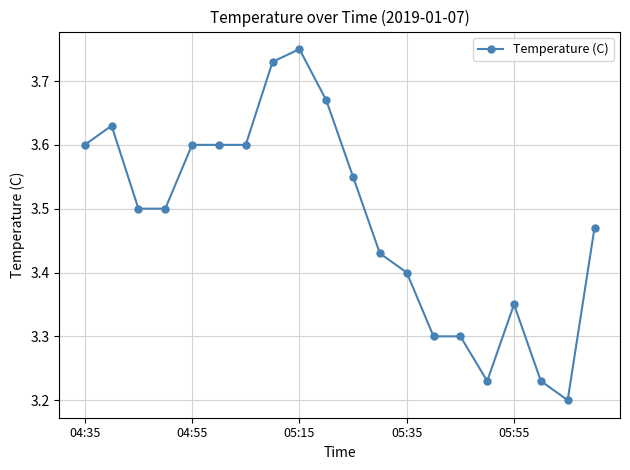

What is the difference between the maximum and second lowest values?

0.5